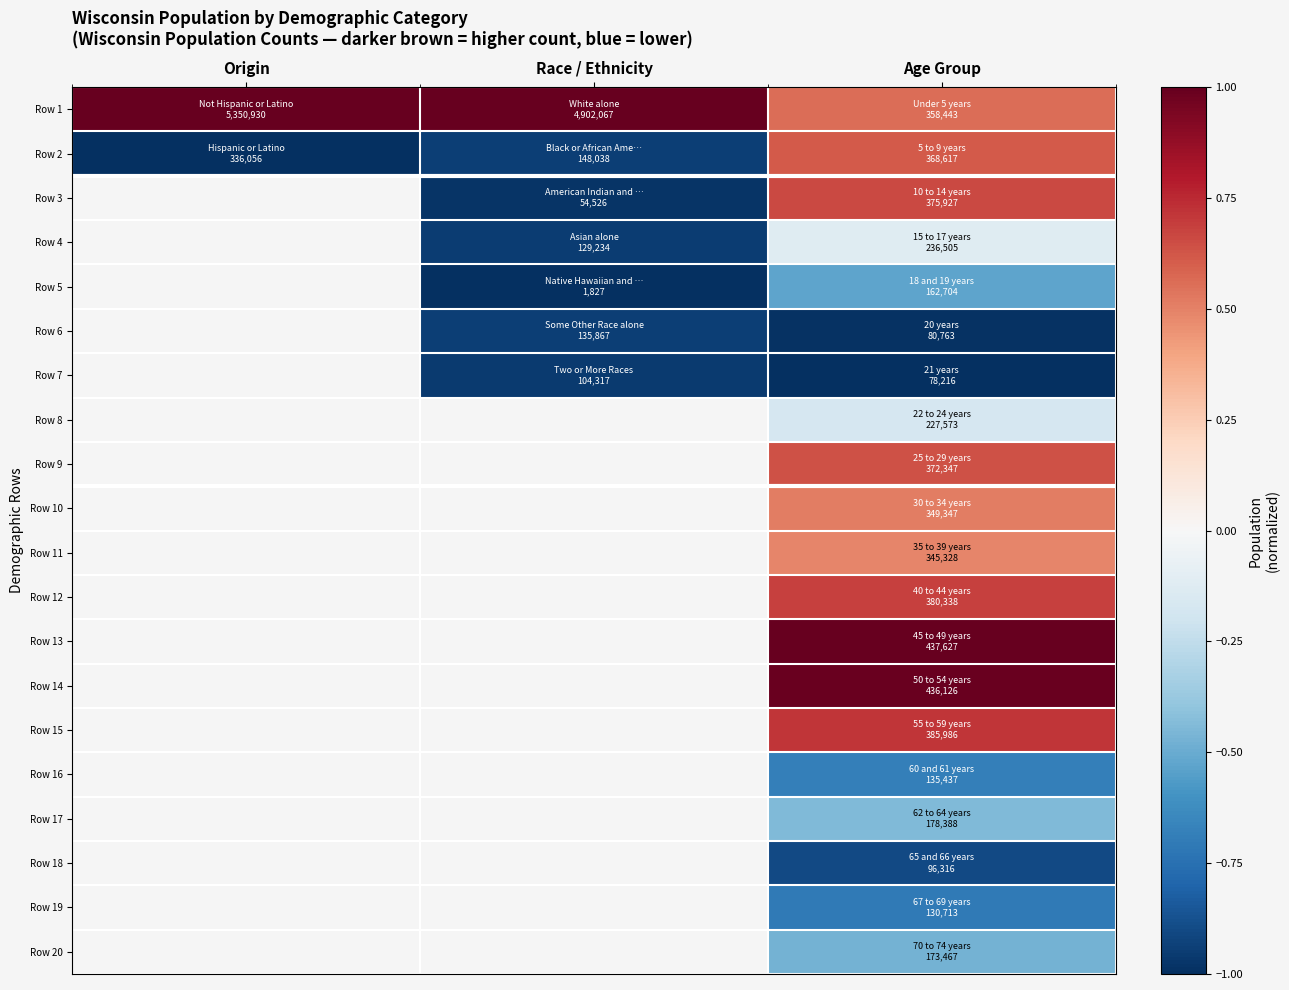

At how many categories does at least one series exceed 0?

3